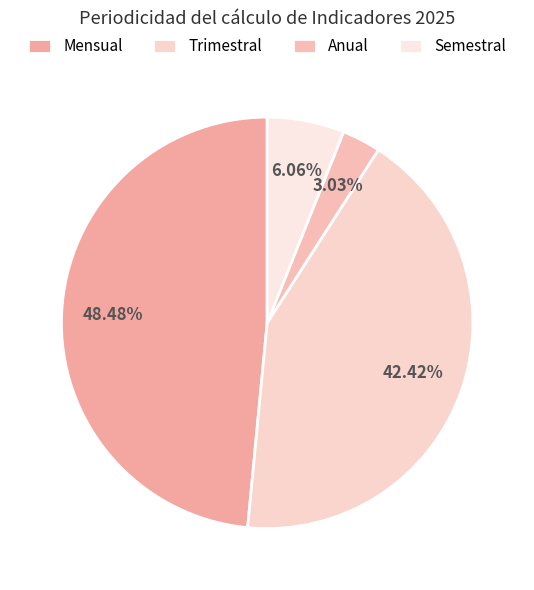

Is there any slice that represents more than half of the pie?

No